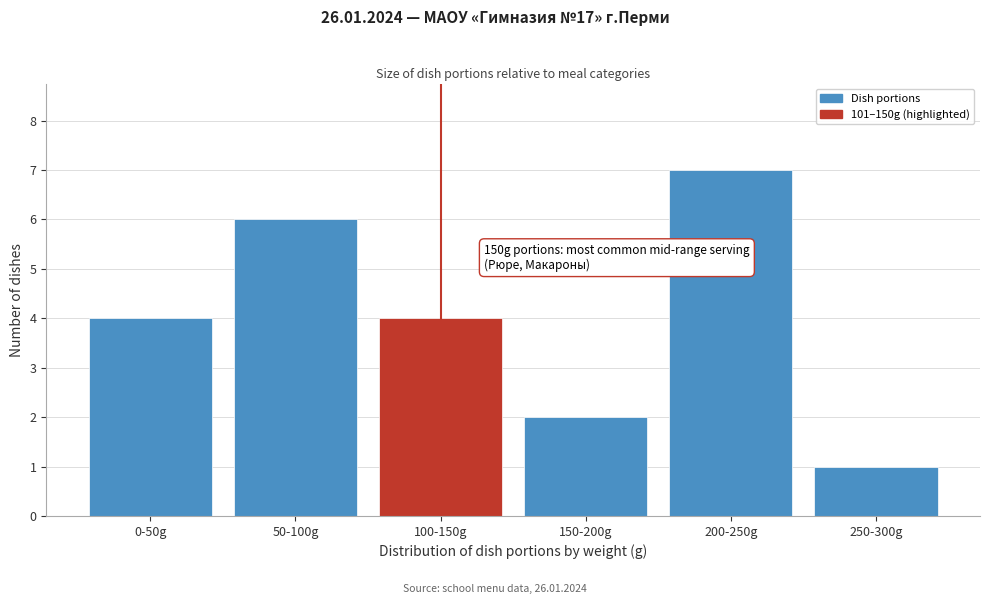

Reading right to left, what are all the values shown in this chart?

1	7	2	4	6	4